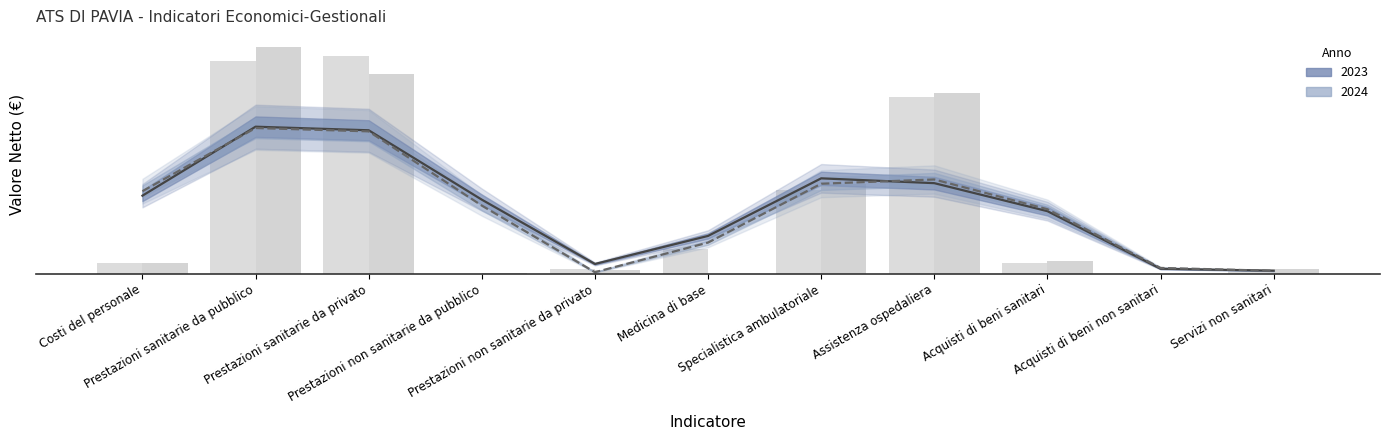

How many groups of bars are there?

11